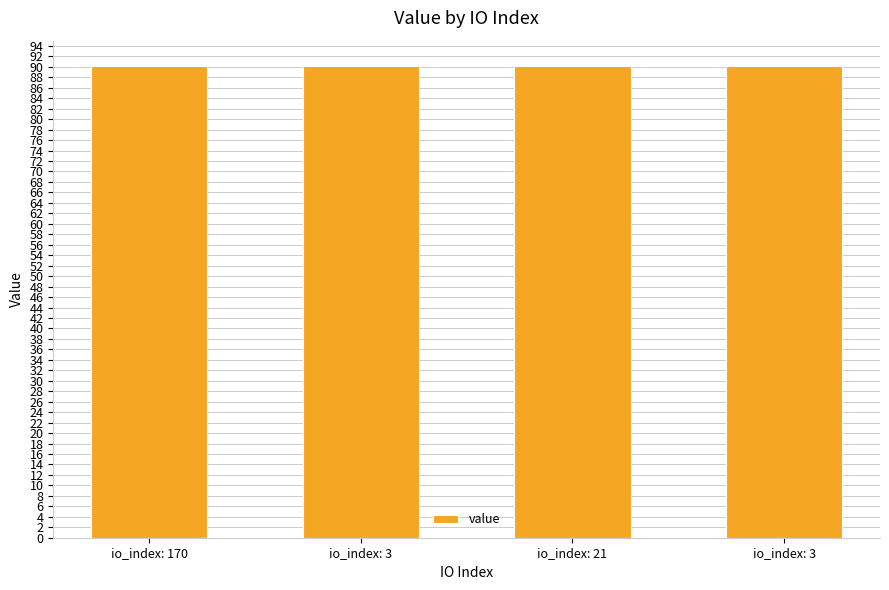

Does the chart contain any negative values?

No